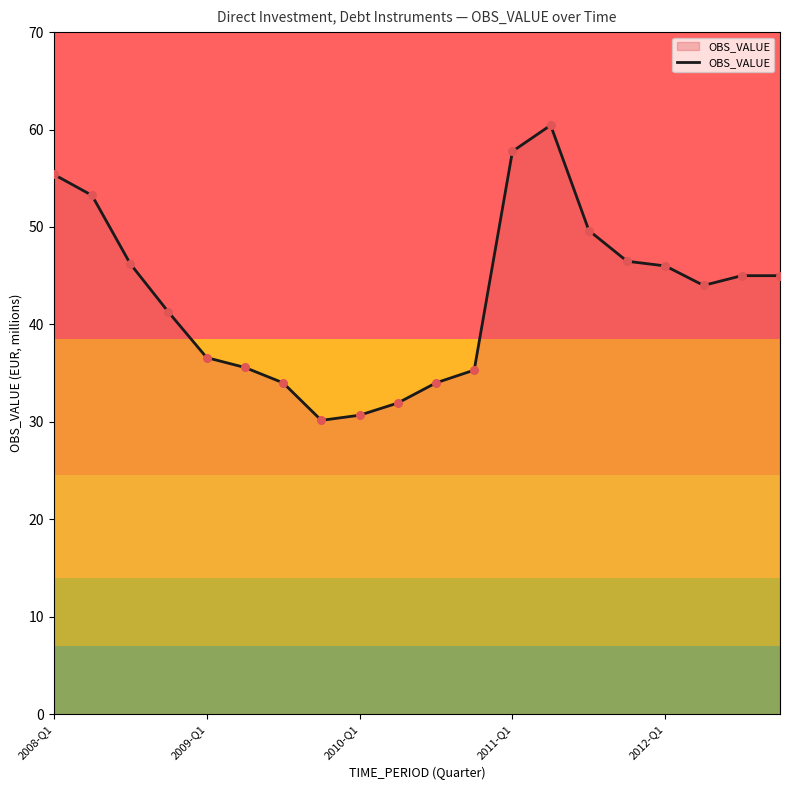

What is the greatest value displayed?

60.4